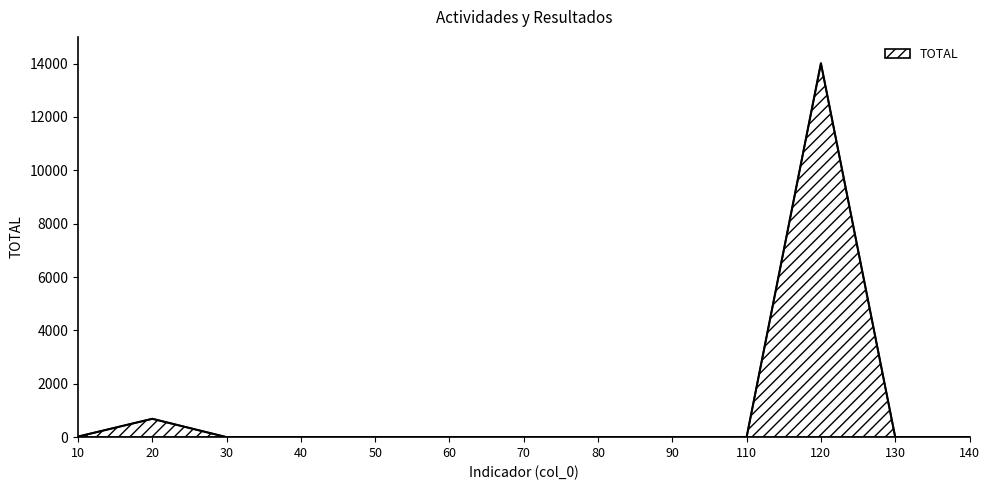

What is the maximum value shown in the chart?

14011